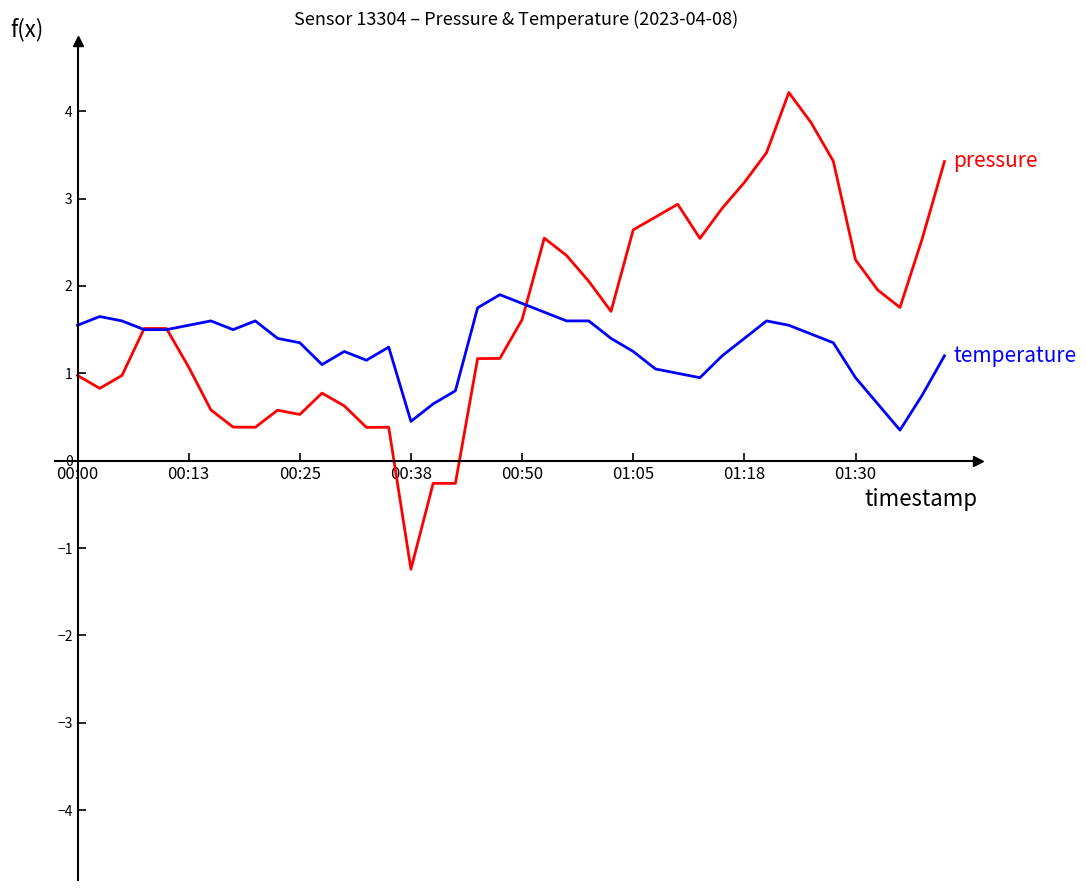

What is the smallest value displayed?

-1.2